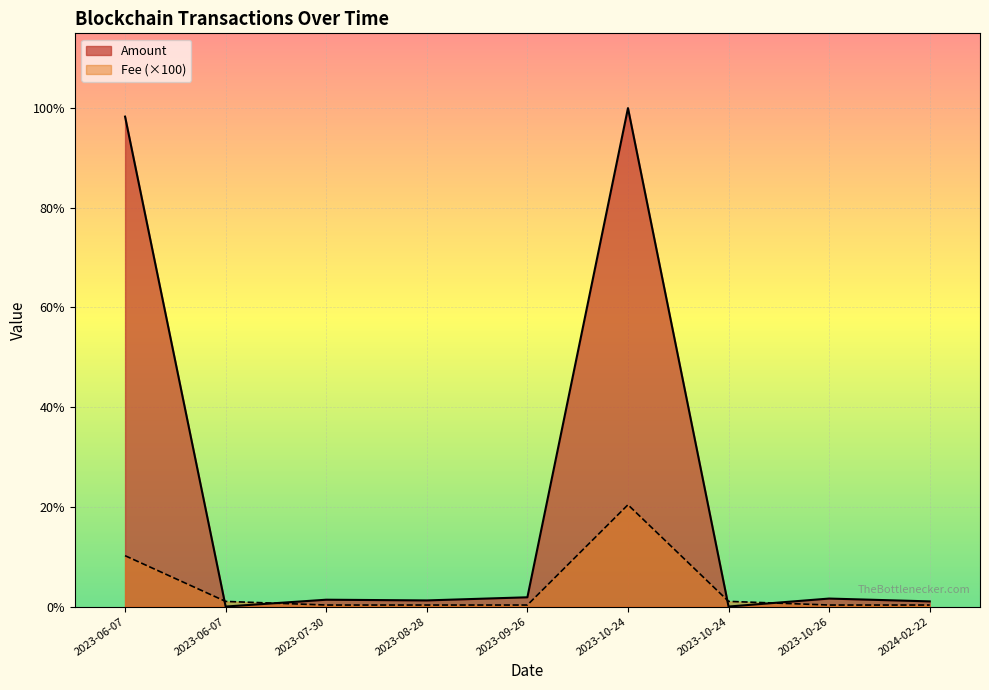

What is the difference between the second highest and second lowest values in the Fee series?

9.7